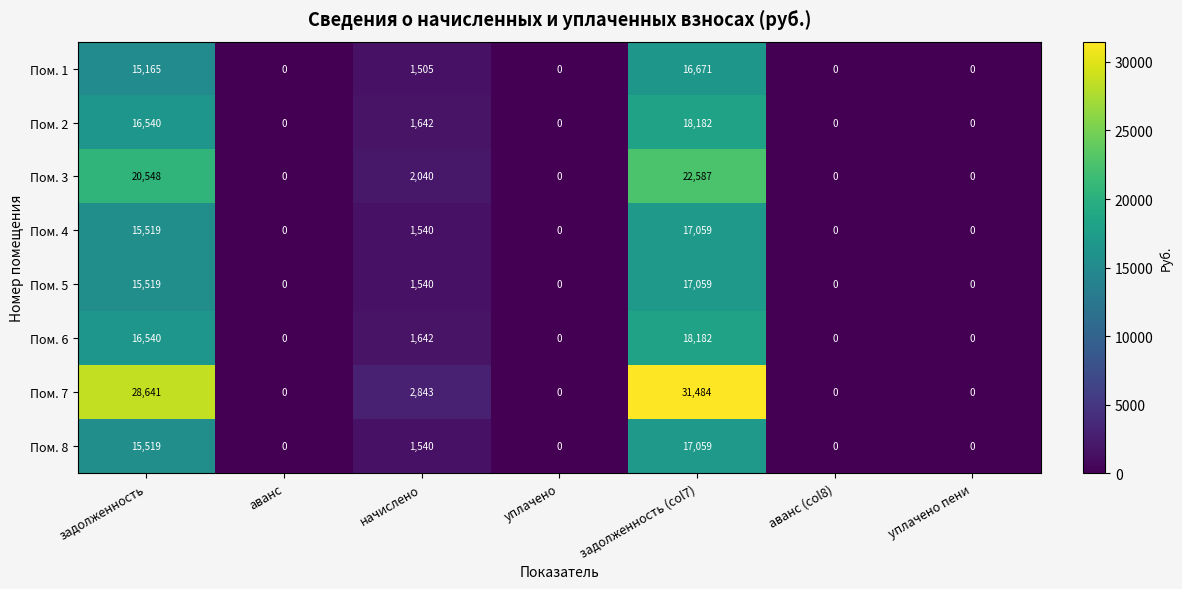

Read the Пом. 2 value at начислено.

1642